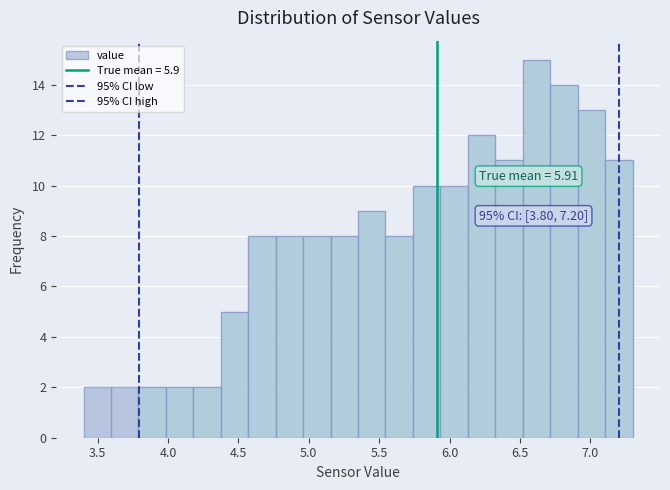

Read against the x-axis, roughly where is the centre of the tallest bar?

6.60